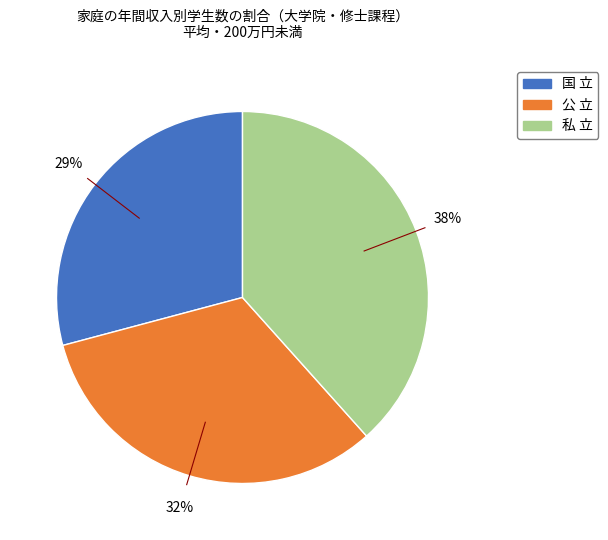

Which has a higher value, 私 立 or 国 立?

私 立